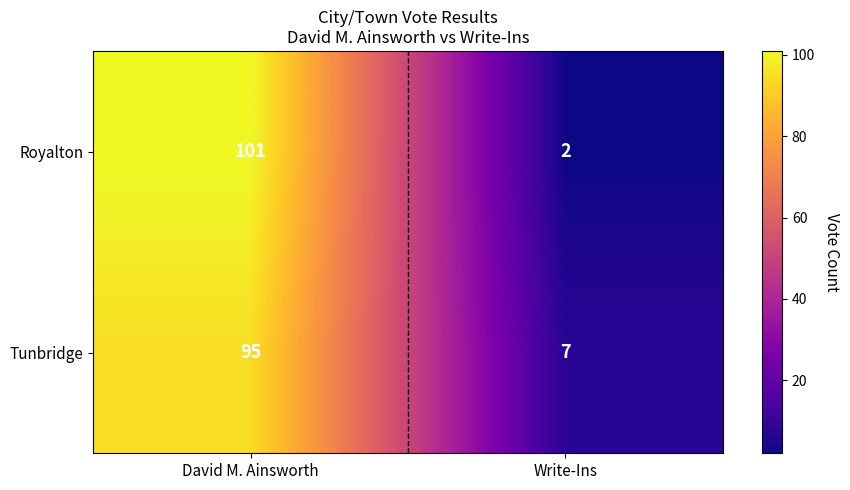

What is the smallest value displayed?

2